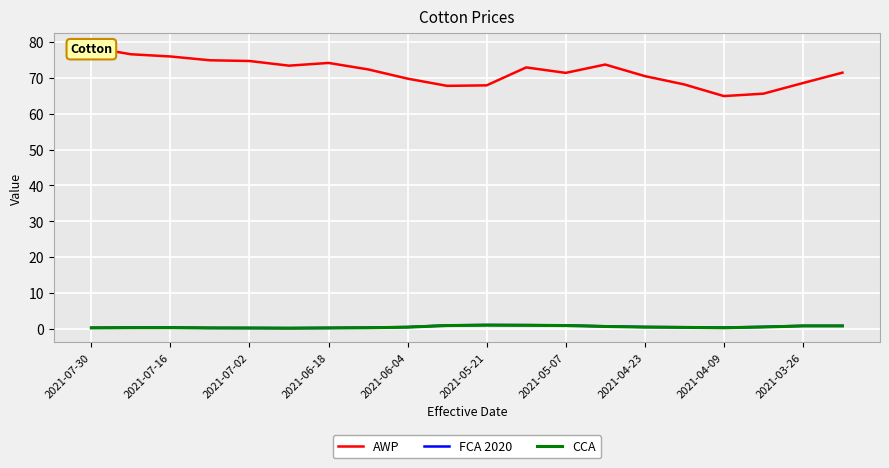

True or false: AWP has more than 2 points higher than both neighbors.

True